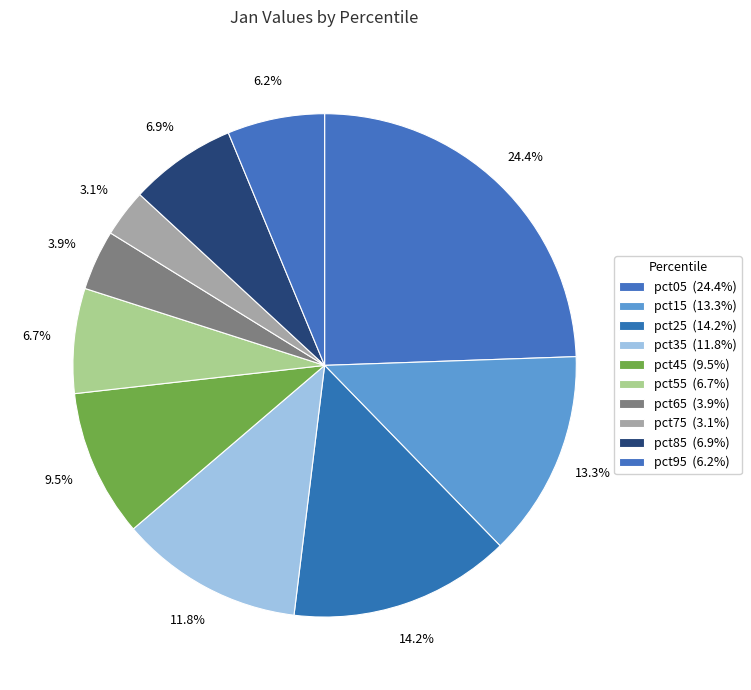

How many slices are in this pie chart?

10